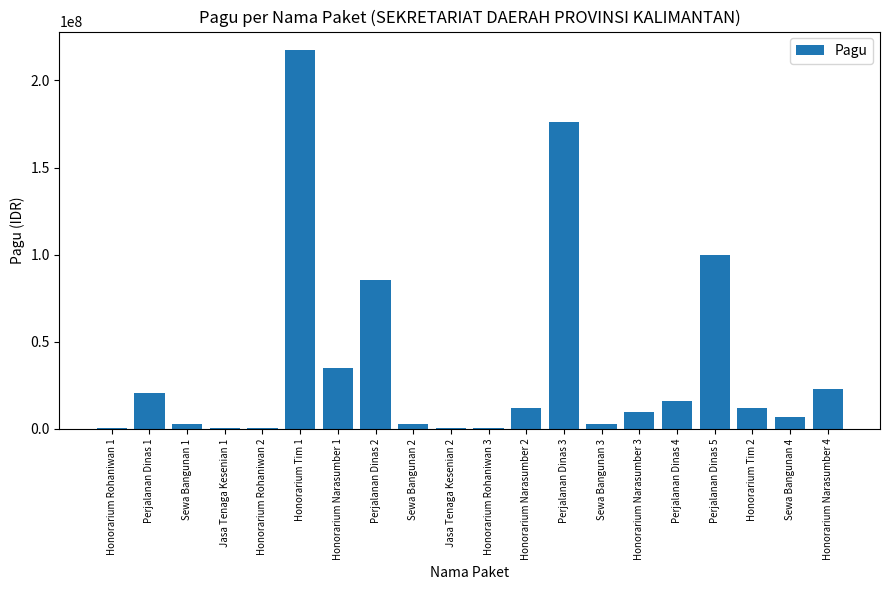

What is the sum of all values?

723083000